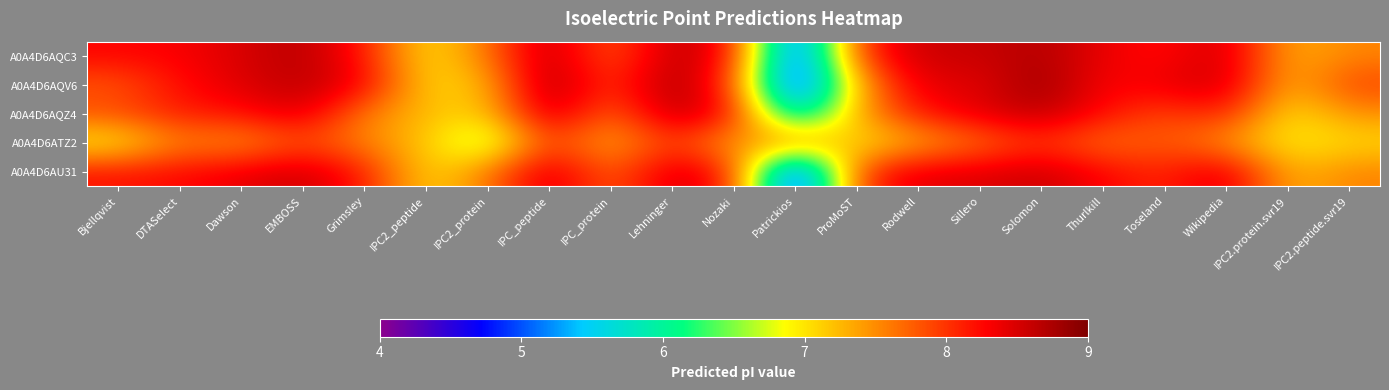

Reading right to left, transcribe all the data shown in this chart.

A0A4D6AQC3: IPC2.peptide.svr19=7.5	IPC2.protein.svr19=7.3	Wikipedia=8.6	Toseland=8.2	Thurlkill=8.4	Solomon=8.7	Sillero=8.6	Rodwell=8.6	ProMoST=8.0	Patrickios=4.4	Nozaki=8.3	Lehninger=8.7	IPC_protein=7.7	IPC_peptide=8.7	IPC2_protein=7.6	IPC2_peptide=7.0	Grimsley=8.2	EMBOSS=8.7	Dawson=8.5	DTASelect=8.3	Bjellqvist=8.3
A0A4D6AQV6: IPC2.peptide.svr19=7.9	IPC2.protein.svr19=7.2	Wikipedia=8.6	Toseland=8.4	Thurlkill=8.3	Solomon=8.9	Sillero=8.4	Rodwell=8.5	ProMoST=7.3	Patrickios=4.3	Nozaki=8.0	Lehninger=8.8	IPC_protein=7.9	IPC_peptide=8.8	IPC2_protein=7.2	IPC2_peptide=7.1	Grimsley=8.3	EMBOSS=8.7	Dawson=8.5	DTASelect=8.2	Bjellqvist=7.8
A0A4D6AQZ4: IPC2.peptide.svr19=7.5	IPC2.protein.svr19=7.0	Wikipedia=8.2	Toseland=7.9	Thurlkill=8.2	Solomon=8.7	Sillero=8.4	Rodwell=8.2	ProMoST=7.4	Patrickios=5.4	Nozaki=8.3	Lehninger=8.7	IPC_protein=7.6	IPC_peptide=8.7	IPC2_protein=7.1	IPC2_peptide=7.2	Grimsley=7.6	EMBOSS=8.5	Dawson=8.2	DTASelect=8.1	Bjellqvist=7.9
A0A4D6ATZ2: IPC2.peptide.svr19=7.1	IPC2.protein.svr19=6.9	Wikipedia=7.5	Toseland=7.8	Thurlkill=7.6	Solomon=8.0	Sillero=7.6	Rodwell=7.3	ProMoST=7.0	Patrickios=7.7	Nozaki=7.3	Lehninger=8.0	IPC_protein=7.3	IPC_peptide=8.0	IPC2_protein=6.4	IPC2_peptide=7.2	Grimsley=7.5	EMBOSS=7.9	Dawson=7.4	DTASelect=7.6	Bjellqvist=6.9
A0A4D6AU31: IPC2.peptide.svr19=7.6	IPC2.protein.svr19=7.2	Wikipedia=8.5	Toseland=8.1	Thurlkill=8.3	Solomon=8.6	Sillero=8.4	Rodwell=8.4	ProMoST=8.0	Patrickios=4.2	Nozaki=8.2	Lehninger=8.5	IPC_protein=7.7	IPC_peptide=8.6	IPC2_protein=7.6	IPC2_peptide=7.0	Grimsley=8.2	EMBOSS=8.6	Dawson=8.4	DTASelect=8.2	Bjellqvist=8.2